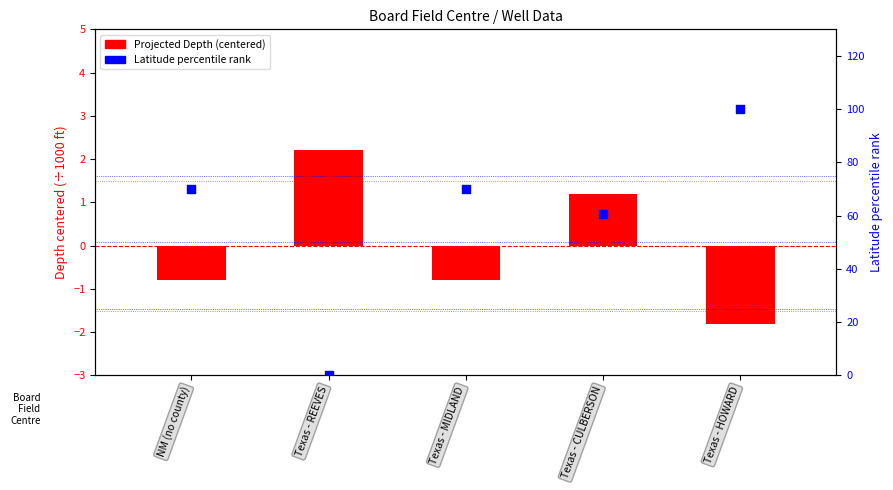

Which series reaches the maximum Y coordinate?

Latitude percentile rank